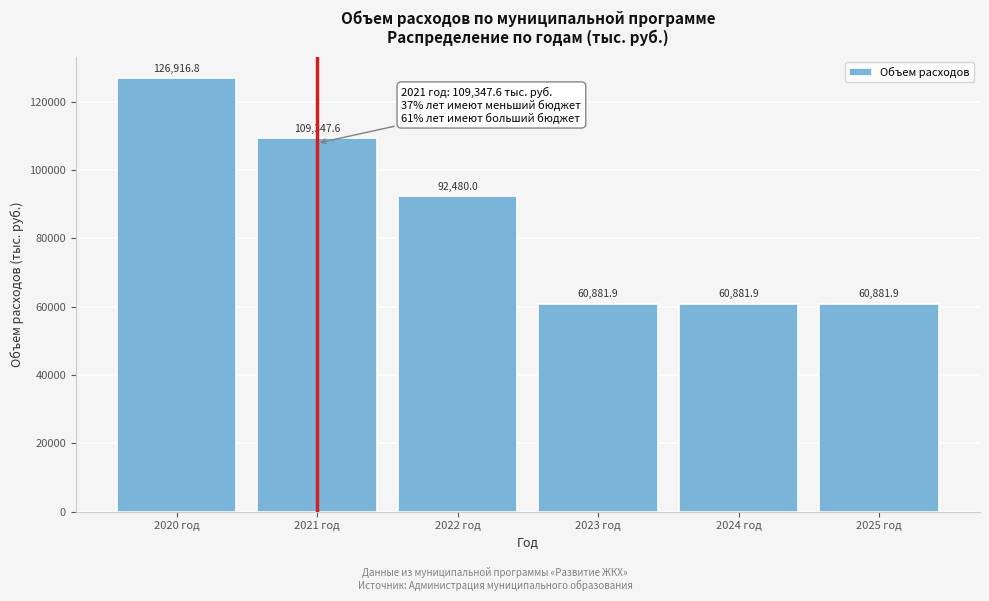

Reading left to right, extract all data points from this chart.

126916.8	109347.6	92480.0	60881.9	60881.9	60881.9